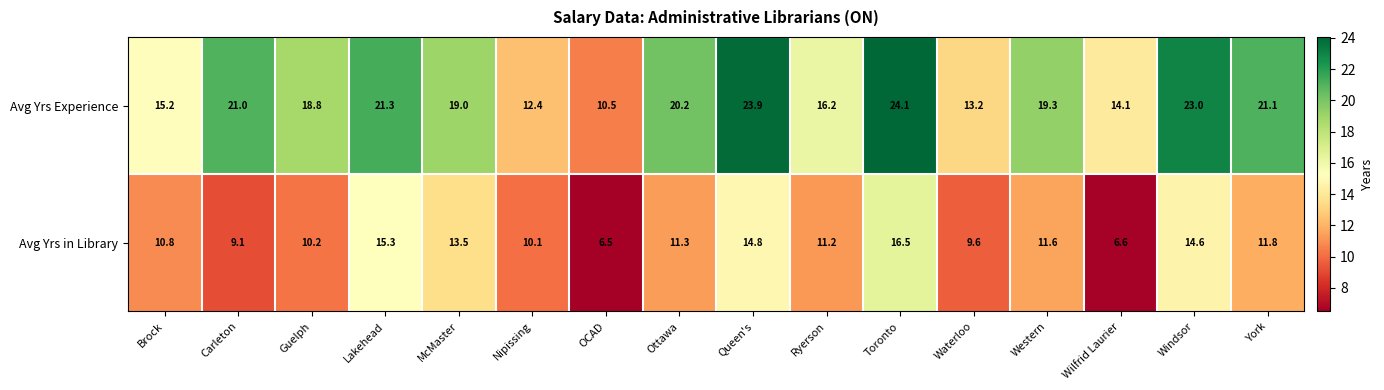

Which series has the largest range (max minus min)?

Avg Yrs Experience